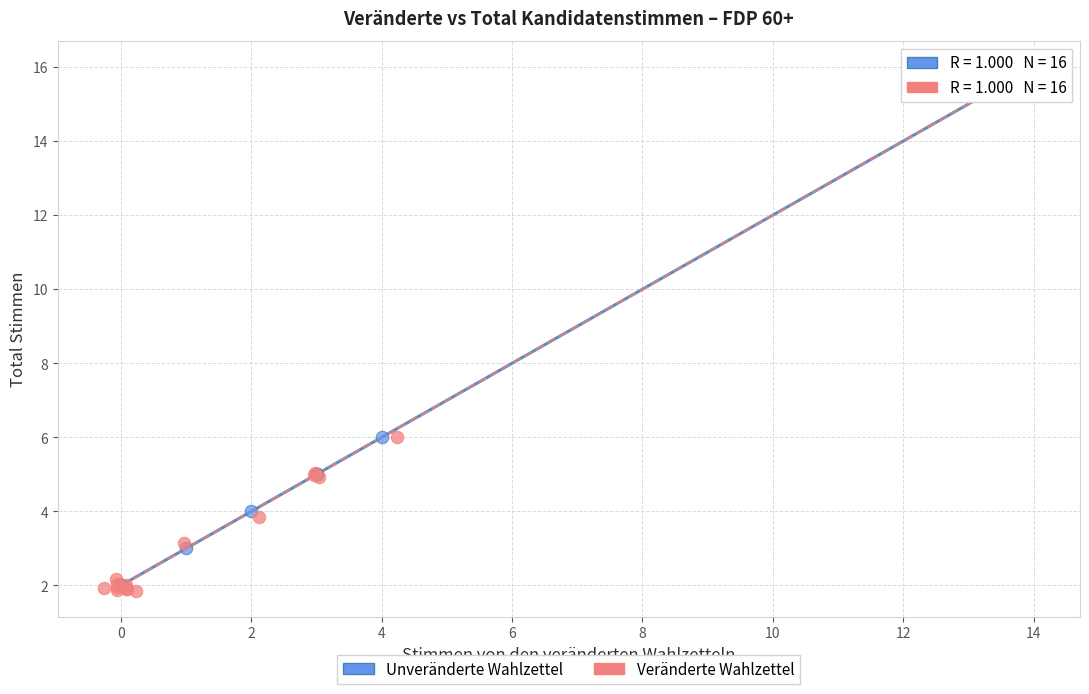

Which series contains the lowest Y value?

Veränderte Wahlzettel